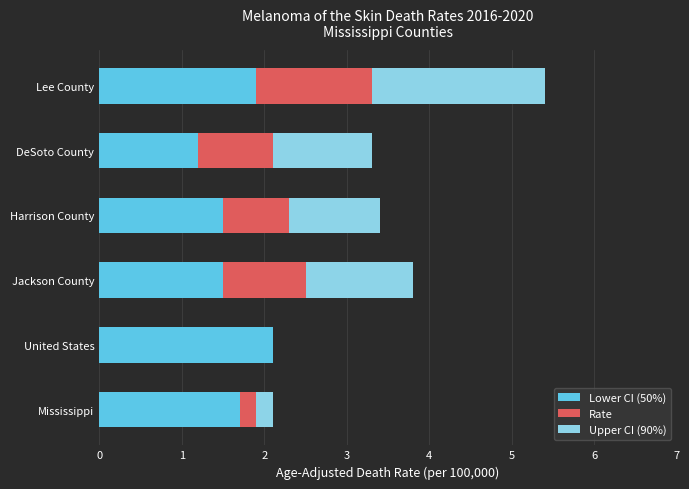

At which category is the sum across all series the highest?

Lee County